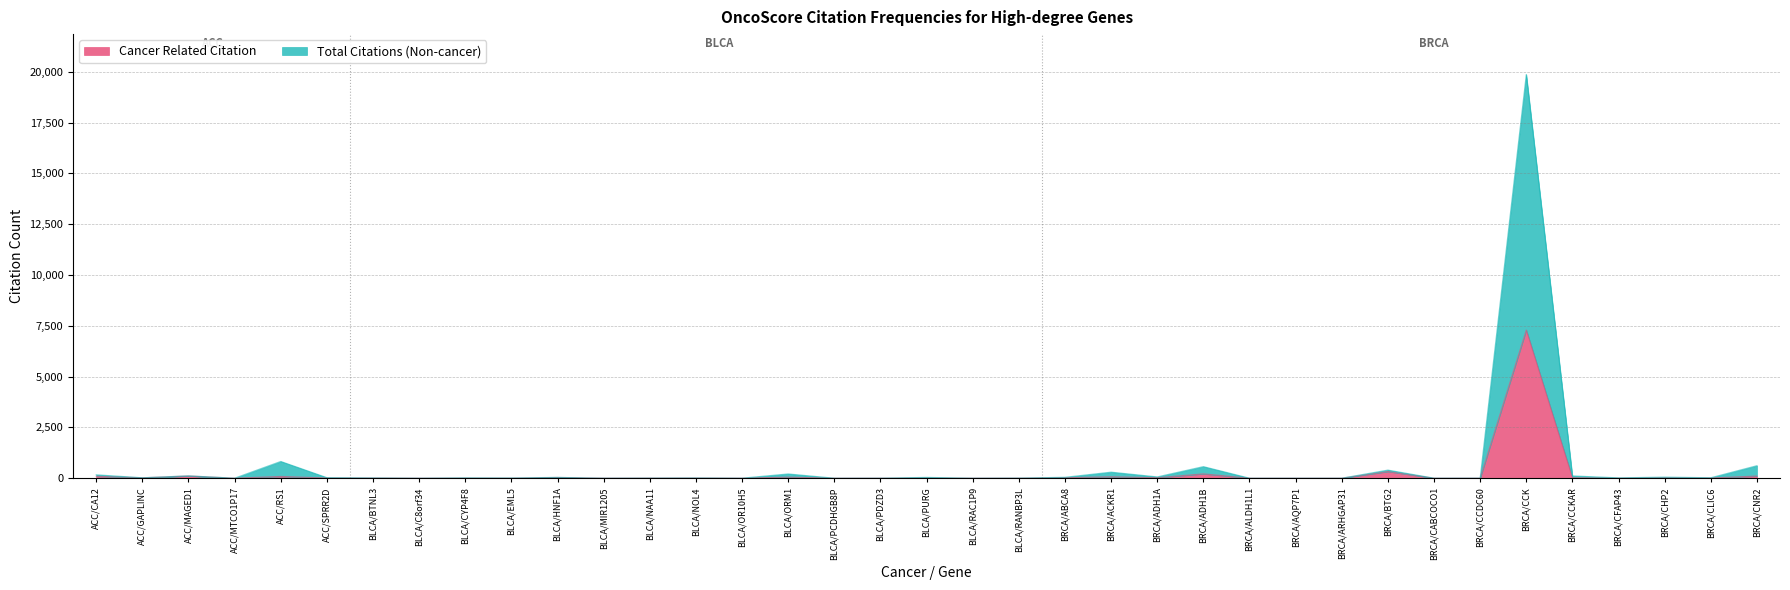

True or false: Cancer Related Citation and Total Citations cross at least once.

False